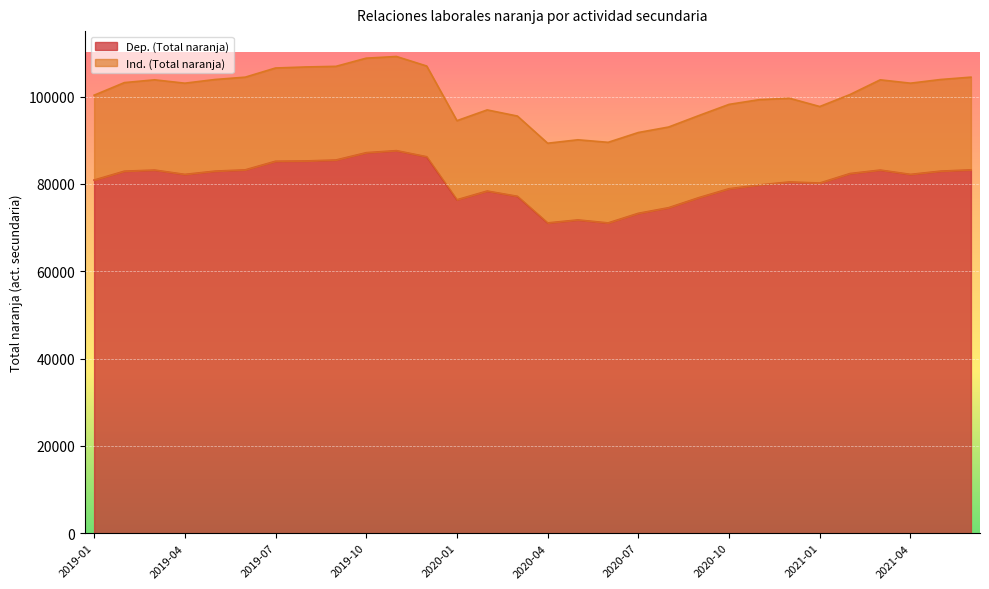

At which label is the value closest to 79348?

2020-11